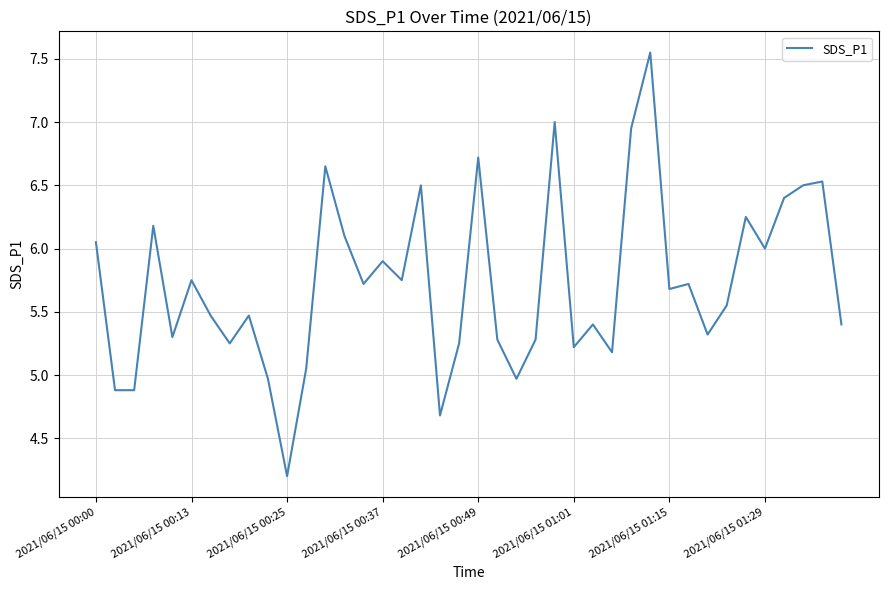

How many categories are shown in the chart?

40